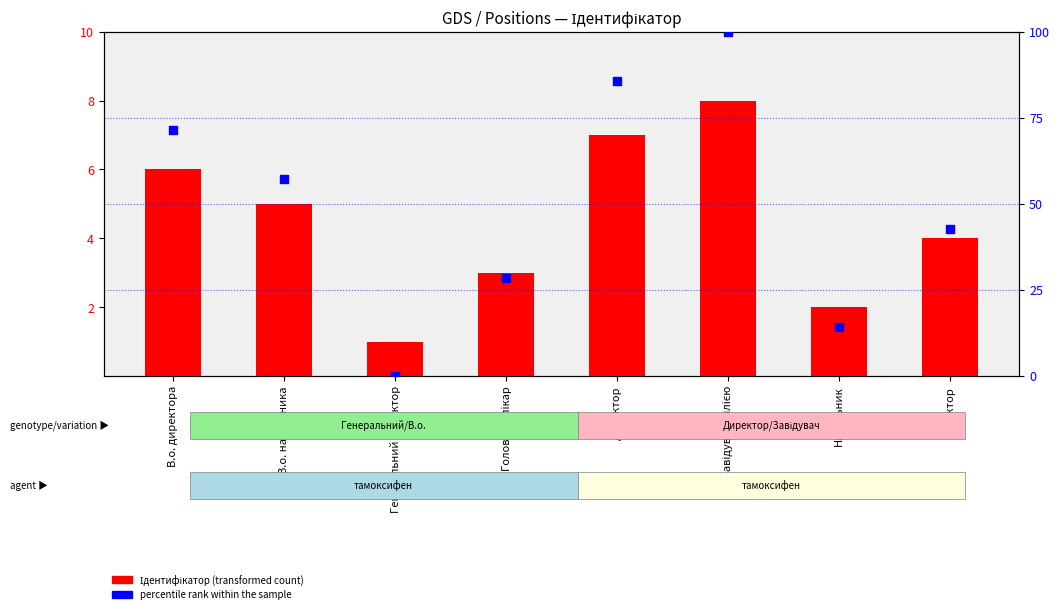

What are all the series names shown in the legend?

Ідентифікатор (transformed count), percentile rank within the sample